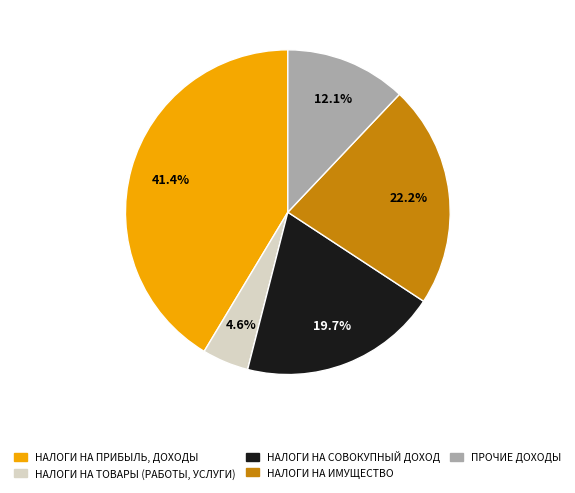

Which has a higher value, ПРОЧИЕ ДОХОДЫ or НАЛОГИ НА ТОВАРЫ (РАБОТЫ, УСЛУГИ)?

ПРОЧИЕ ДОХОДЫ